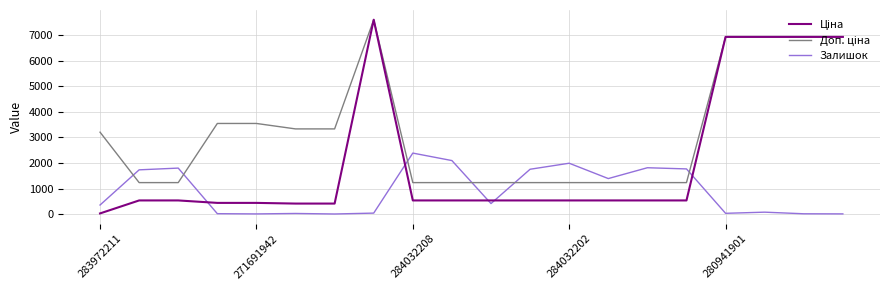

What is the greatest value displayed?

7596.5